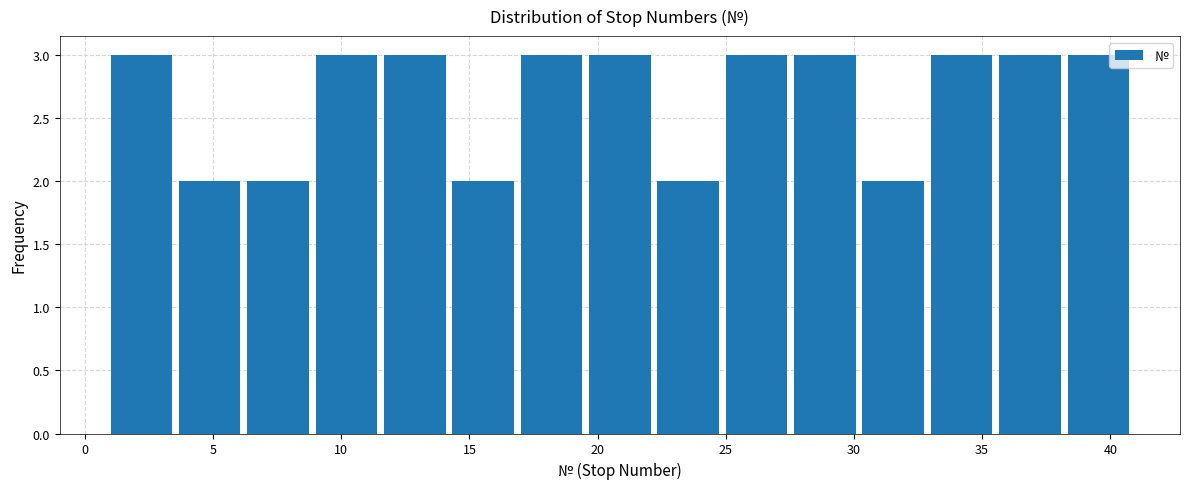

Reading left to right, list every bar in this chart as the range it spans on the x-axis followed by its height. Neither the bar edges nor the heights are printed on the chart, so give them approximately, as read against the axes.

1.0 to 3.5: 3
3.5 to 6.5: 2
6.5 to 9.0: 2
9.0 to 11.5: 3
11.5 to 14.5: 3
14.5 to 17.0: 2
17.0 to 19.5: 3
19.5 to 22.5: 3
22.5 to 25.0: 2
25.0 to 27.5: 3
27.5 to 30.5: 3
30.5 to 33.0: 2
33.0 to 35.5: 3
35.5 to 38.5: 3
38.5 to 41.0: 3